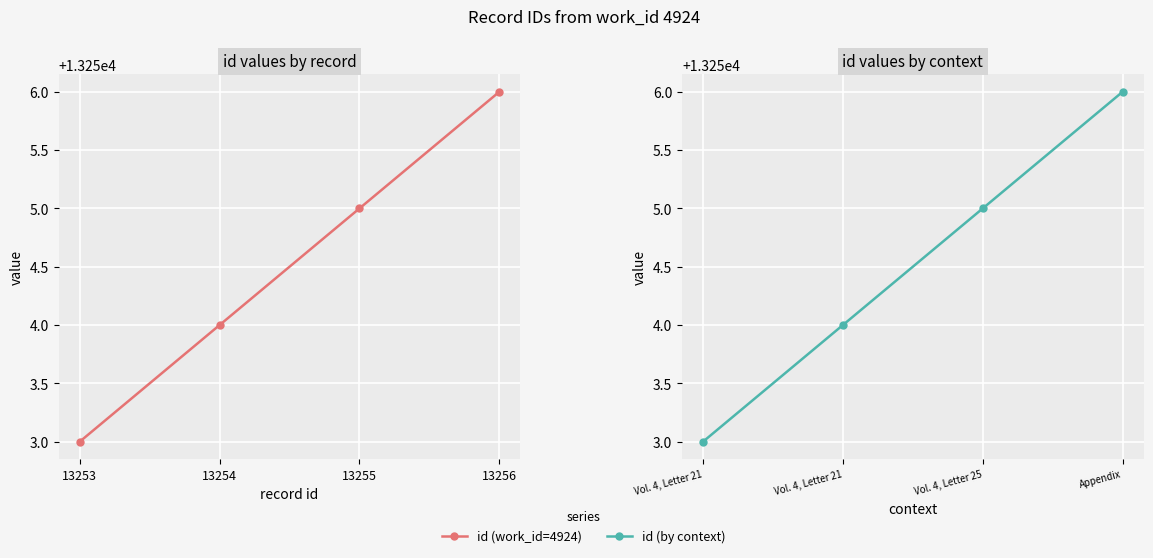

True or false: id (work_id=4924) has a value of 13253 at 13253.

True